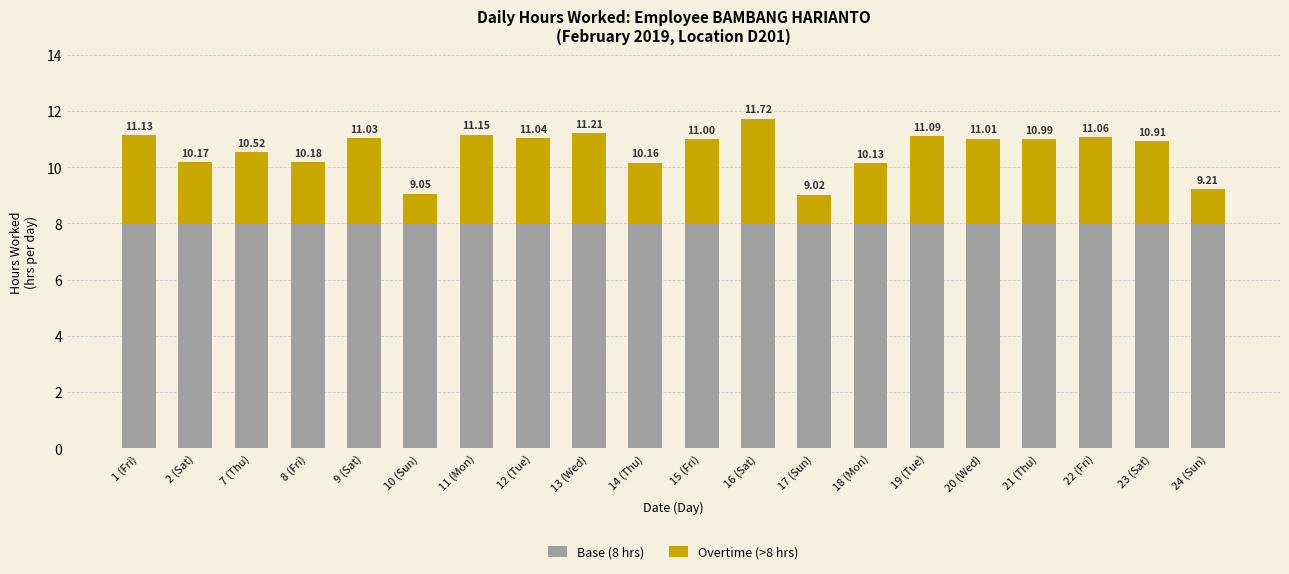

What are all the series names shown in the legend?

Base (8 hrs), Overtime (>8 hrs)